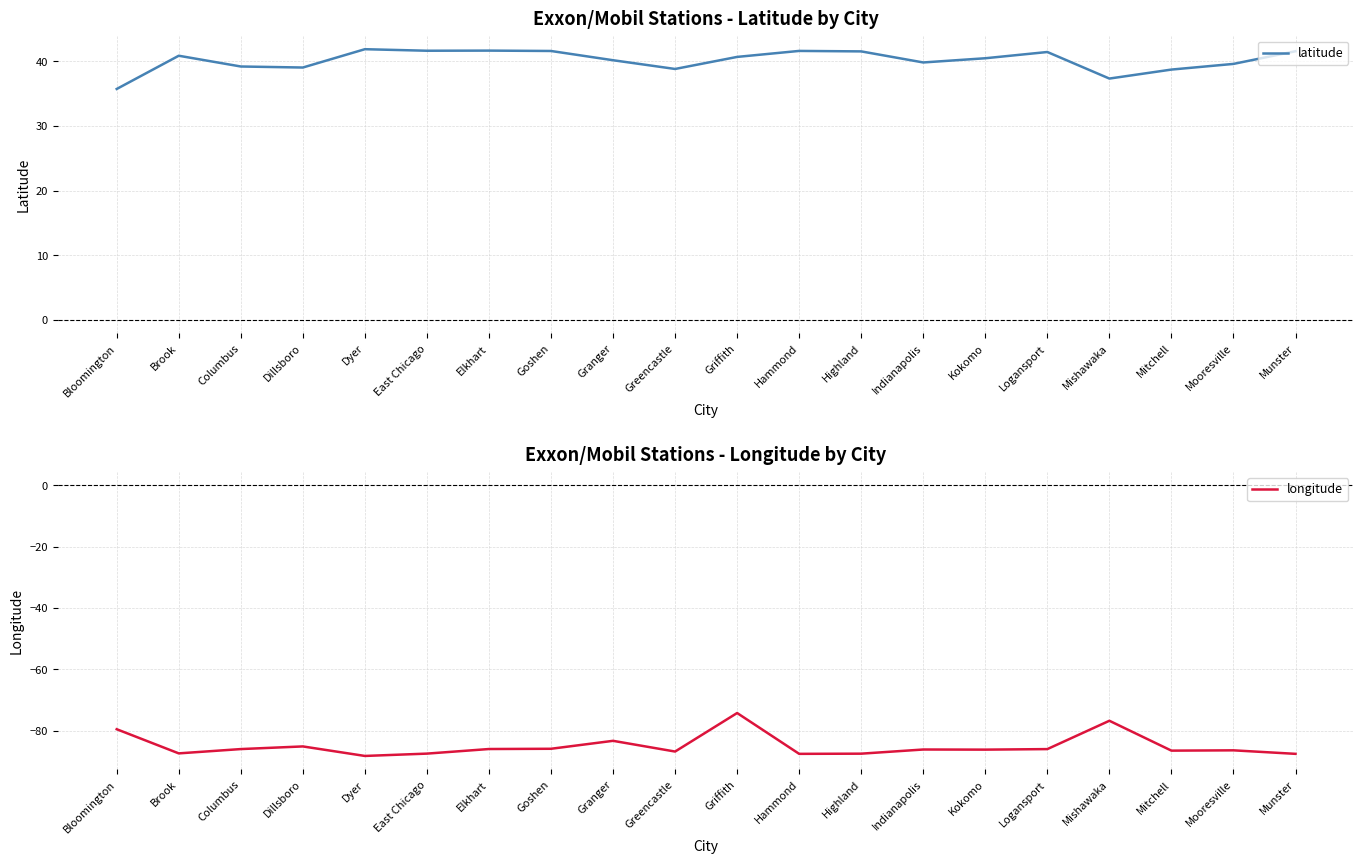

What position from the left is Hammond?

12